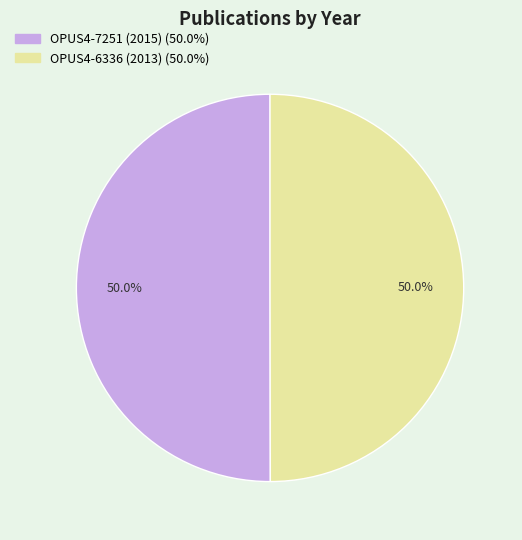

What is the total percentage of OPUS4-7251 (2015) and OPUS4-6336 (2013)?

100.0%